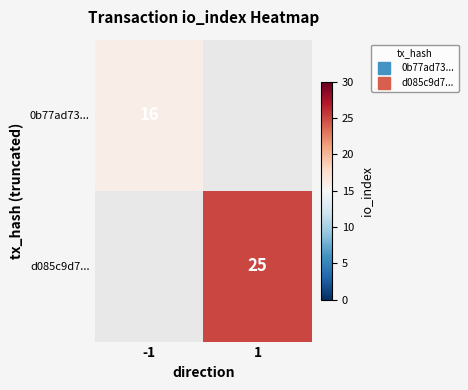

How many positive values does the 0b77ad73... series have?

1